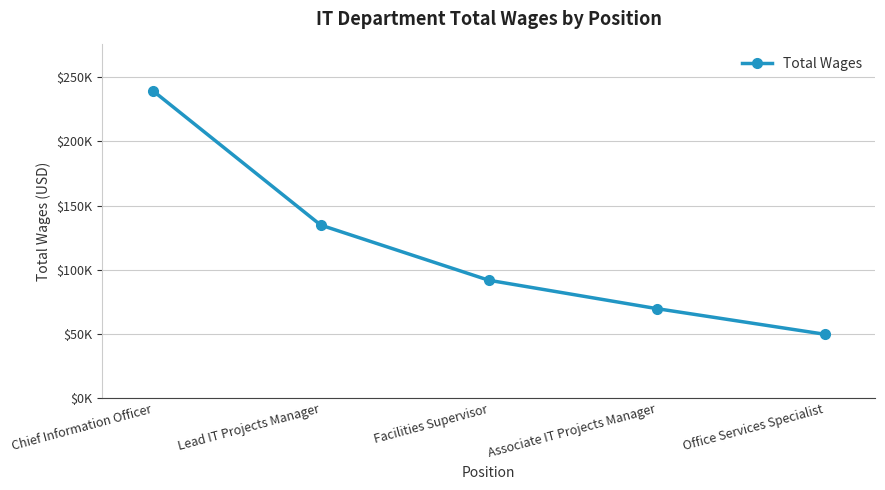

Which category has the lowest value across all series?

Office Services Specialist